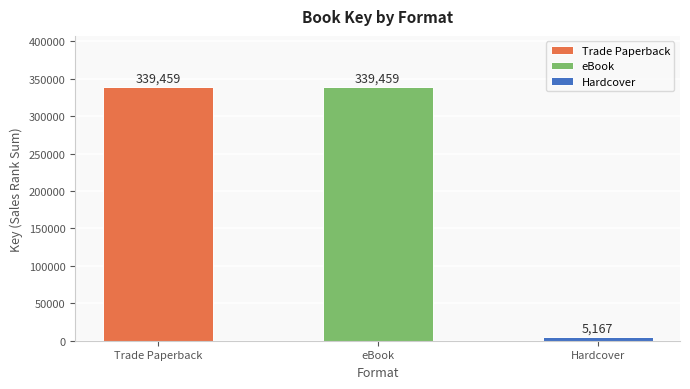

What is the approximate value at eBook?

339459